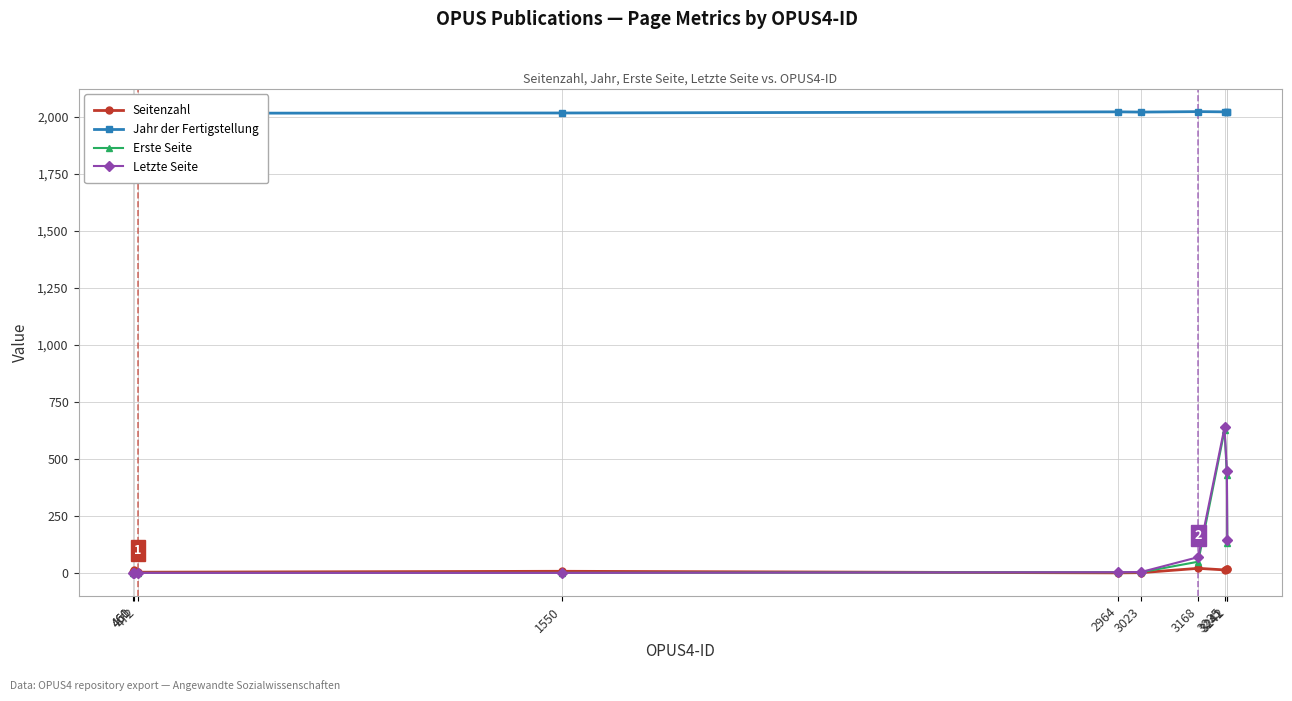

What is the maximum value for Letzte Seite?

638